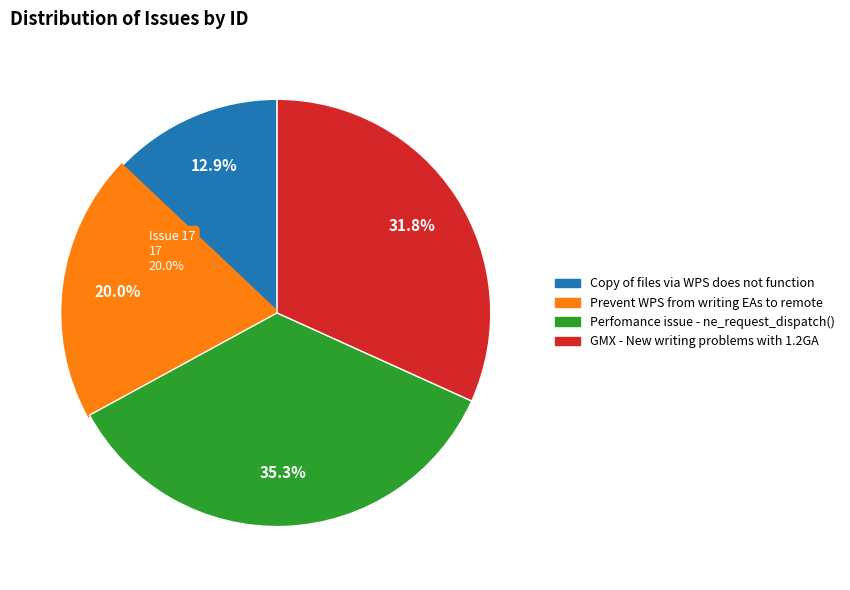

True or false: Copy of files via WPS does not function accounts for 18% of the total.

False